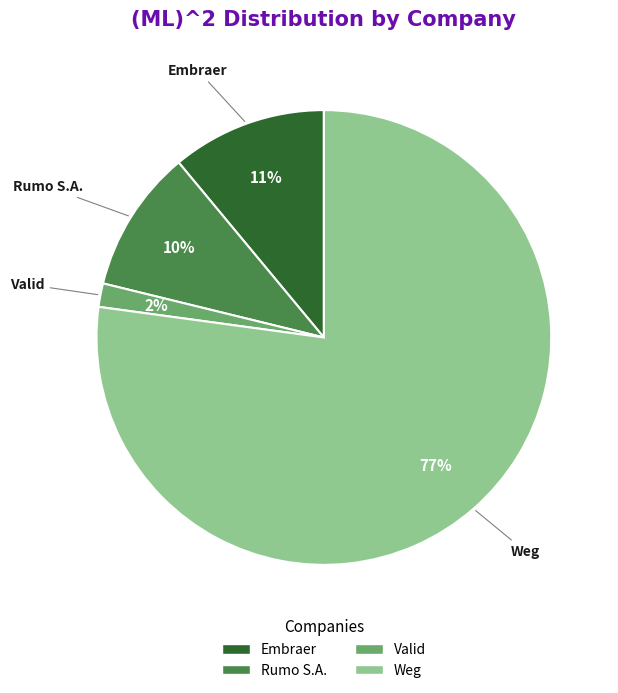

The Weg slice represents 92% of the pie. True or false?

False